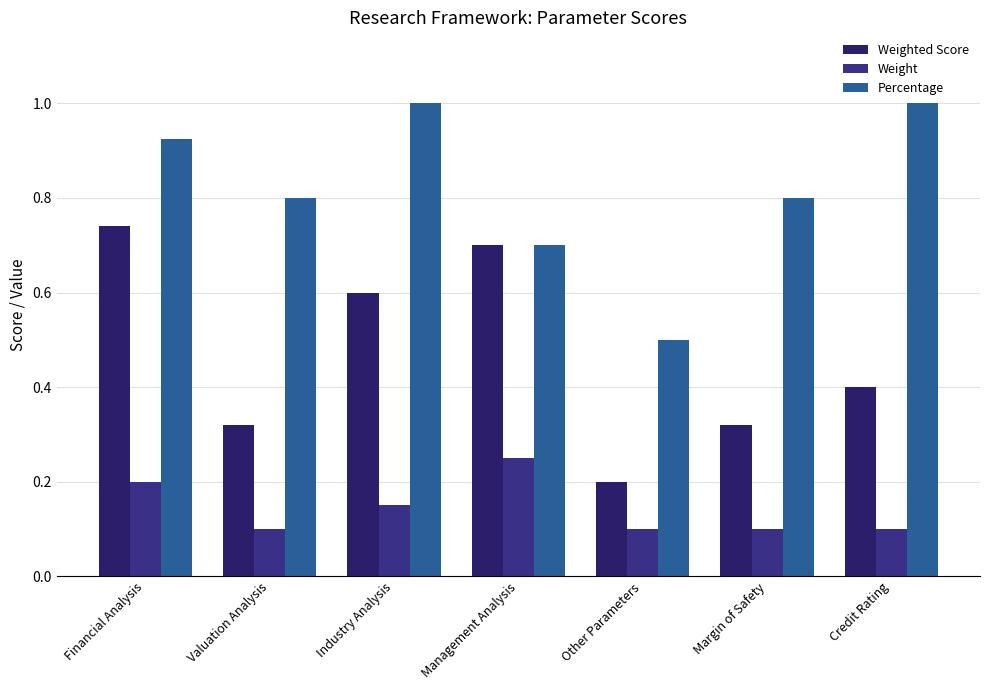

Are the bars horizontal?

No